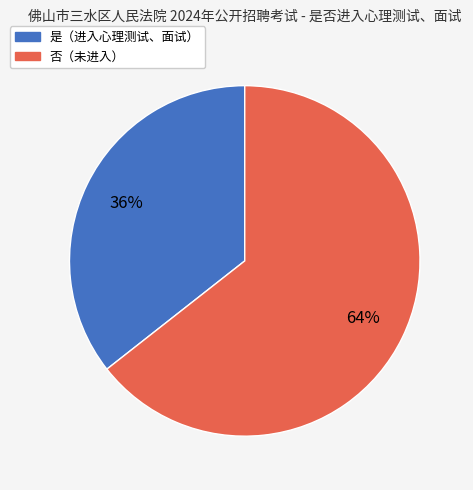

Is the sum of 是（进入心理测试、面试） and 否（未进入） greater than half?

Yes